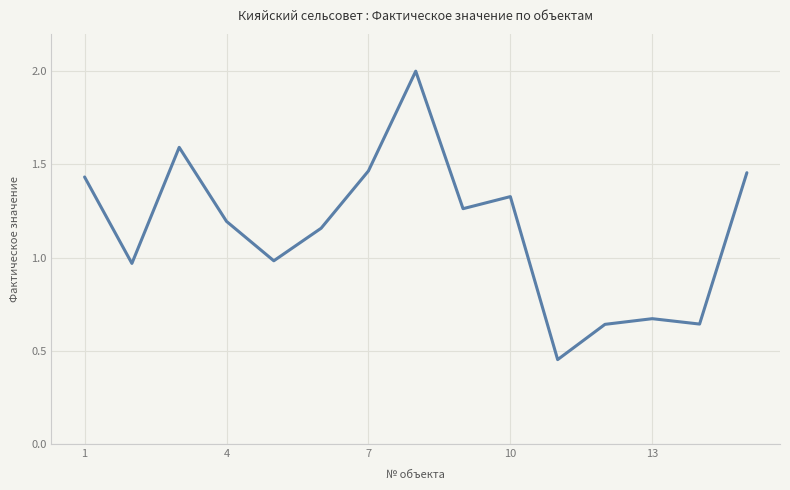

Does the chart display data point markers on the line(s)?

No